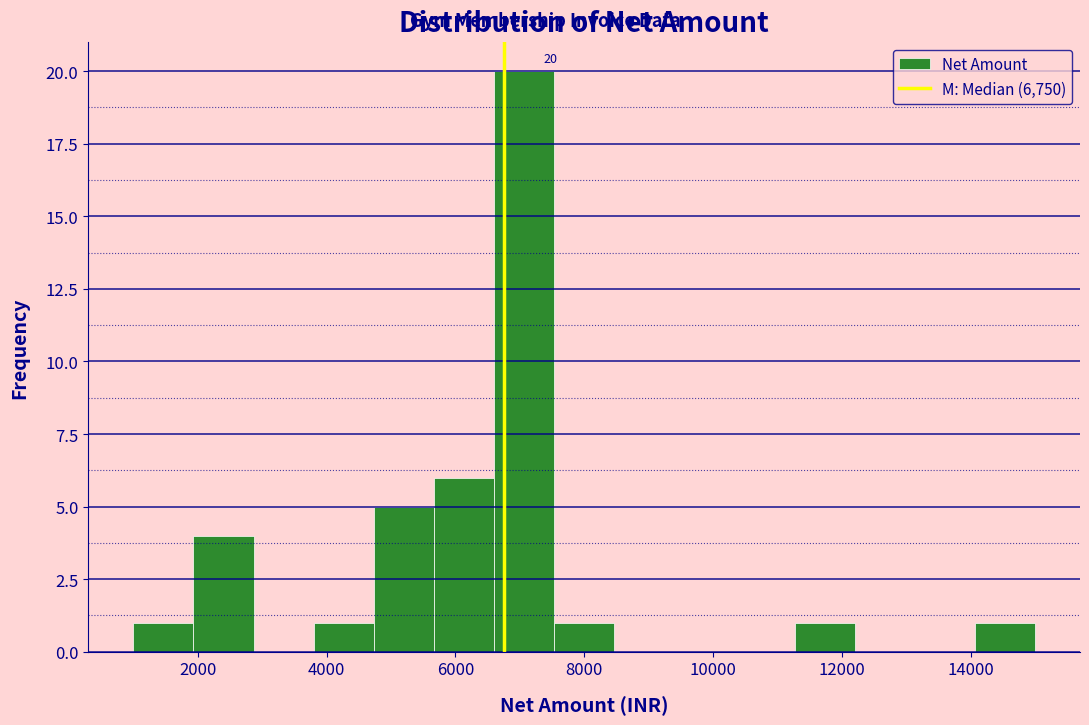

Over which range of the x-axis is the bar tallest?

6600 to 7600